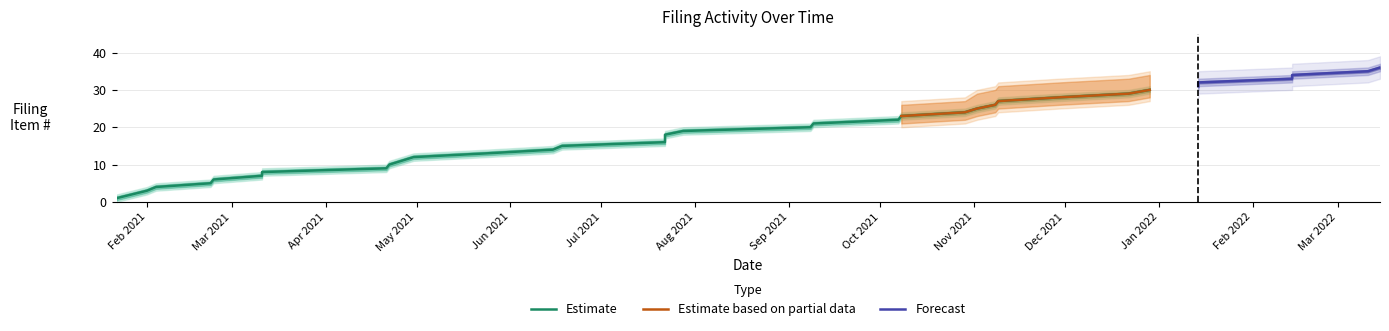

What is the spread (max minus min) of values at 29?

6